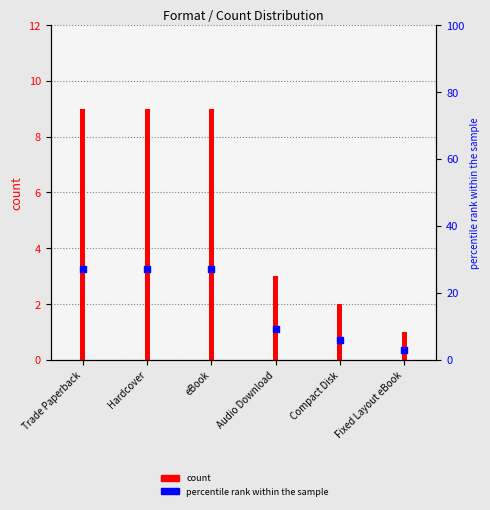

Is the value of count at Fixed Layout eBook greater than the value of percentile rank within the sample at Fixed Layout eBook?

No